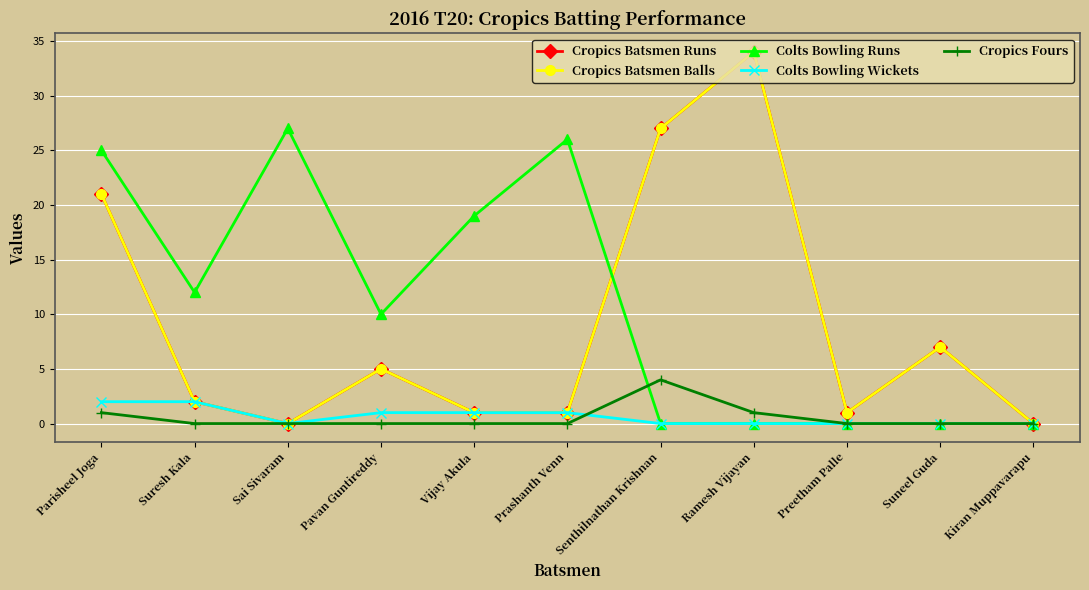

How many lines are shown in the chart?

5